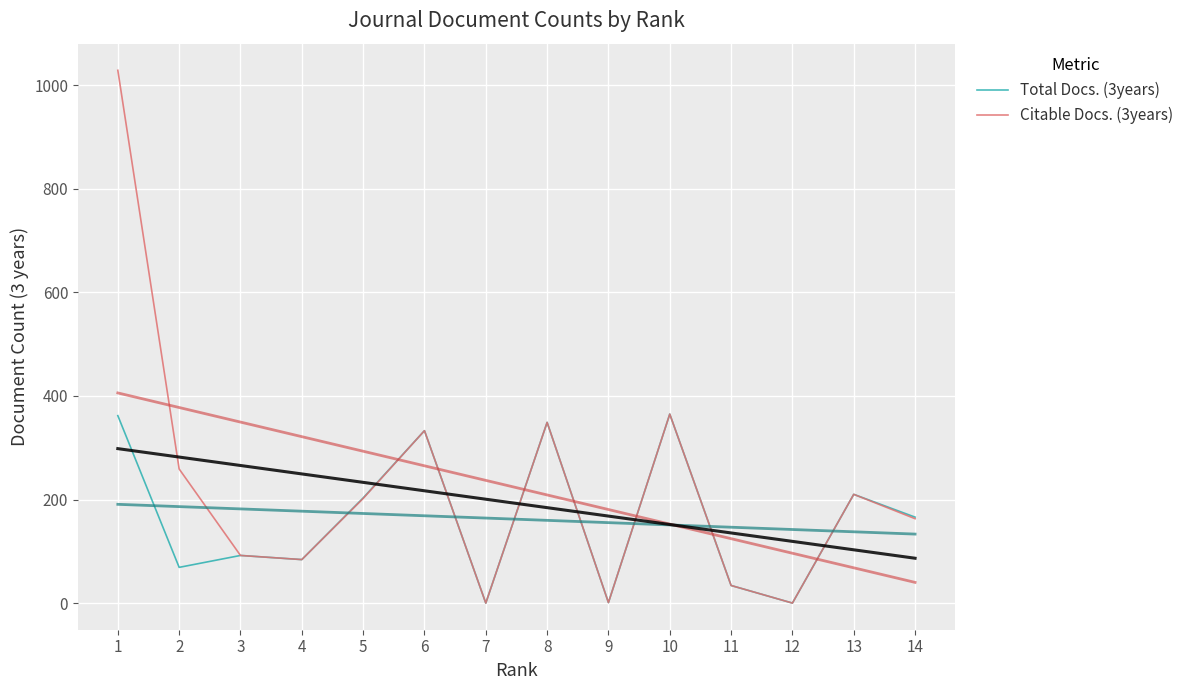

What is the value of the Citable Docs. (3years) point at the 13th from the left?

210